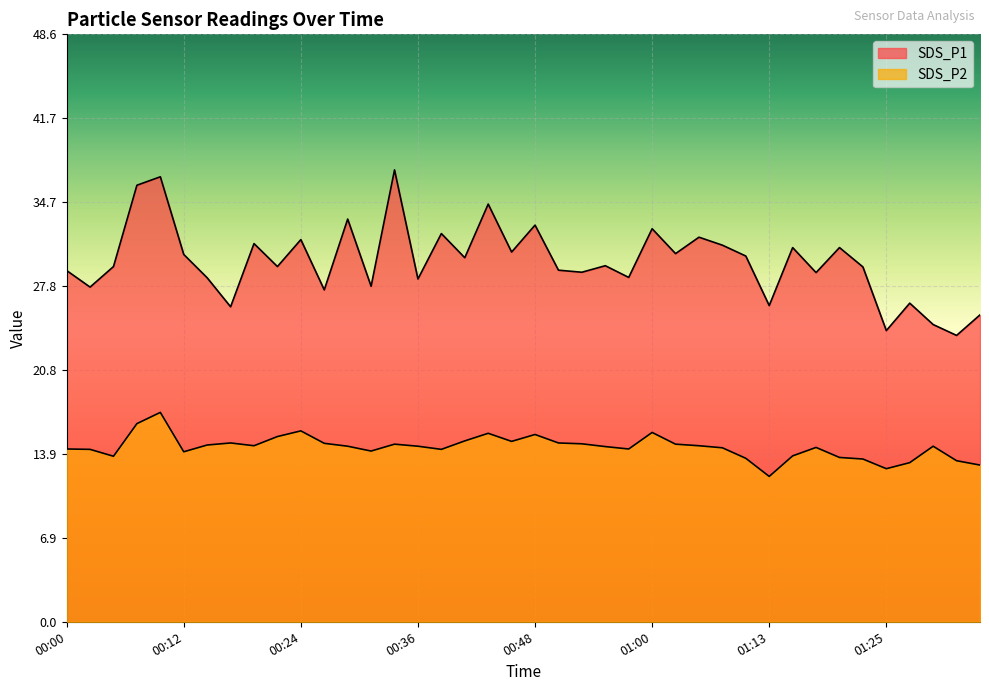

At 01:18, list the series in order from largest to smallest.

SDS_P1, SDS_P2